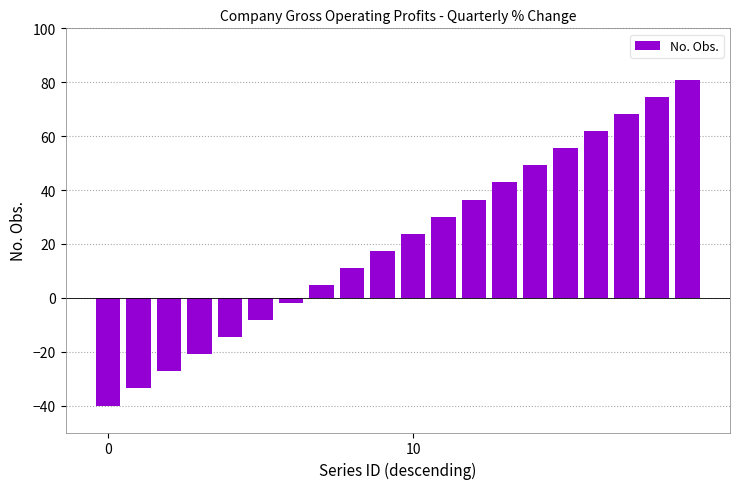

What is the difference between the maximum and minimum values?

121.0